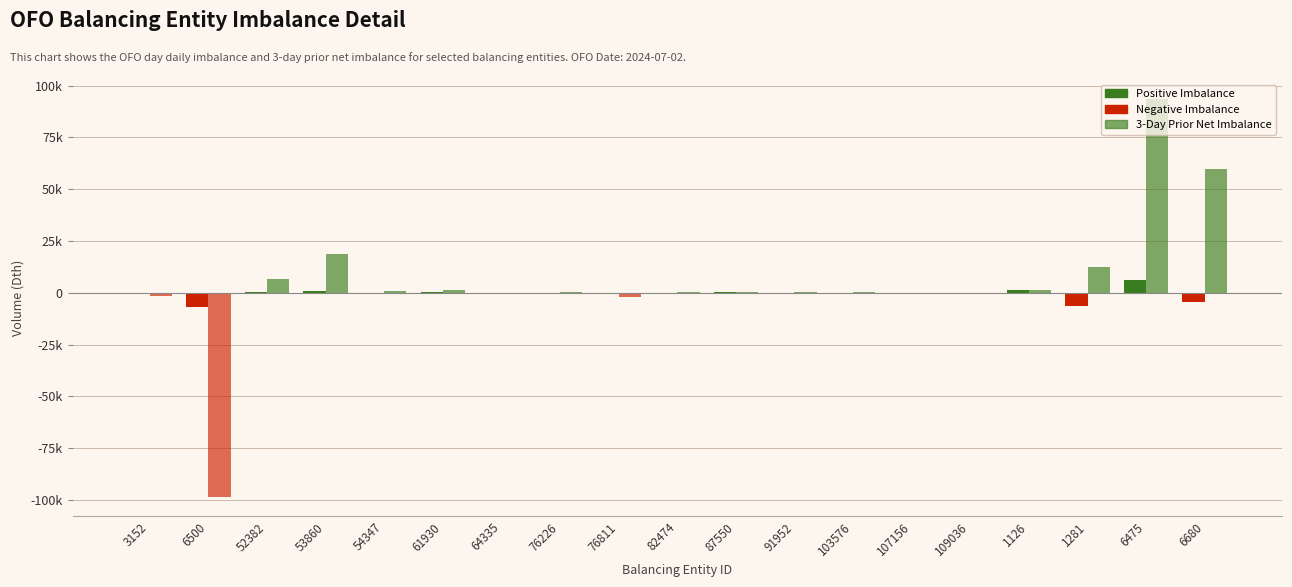

Reading left to right, extract all data points from this chart.

Daily Imbalance (OFO Day): 3152=-458	6500=-6844	52382=145	53860=995	54347=-52	61930=310	64335=51	76226=97	76811=-221	82474=-68	87550=146	91952=0	103576=-104	107156=-308	109036=43	1126=1232	1281=-6598	6475=6048	6680=-4459
3-Day Prior Net Imbalance: 3152=-1494	6500=-98337	52382=6813	53860=18801	54347=991	61930=1504	64335=-145	76226=285	76811=-1896	82474=146	87550=296	91952=189	103576=435	107156=-214	109036=-23	1126=1221	1281=12311	6475=93570	6680=59624